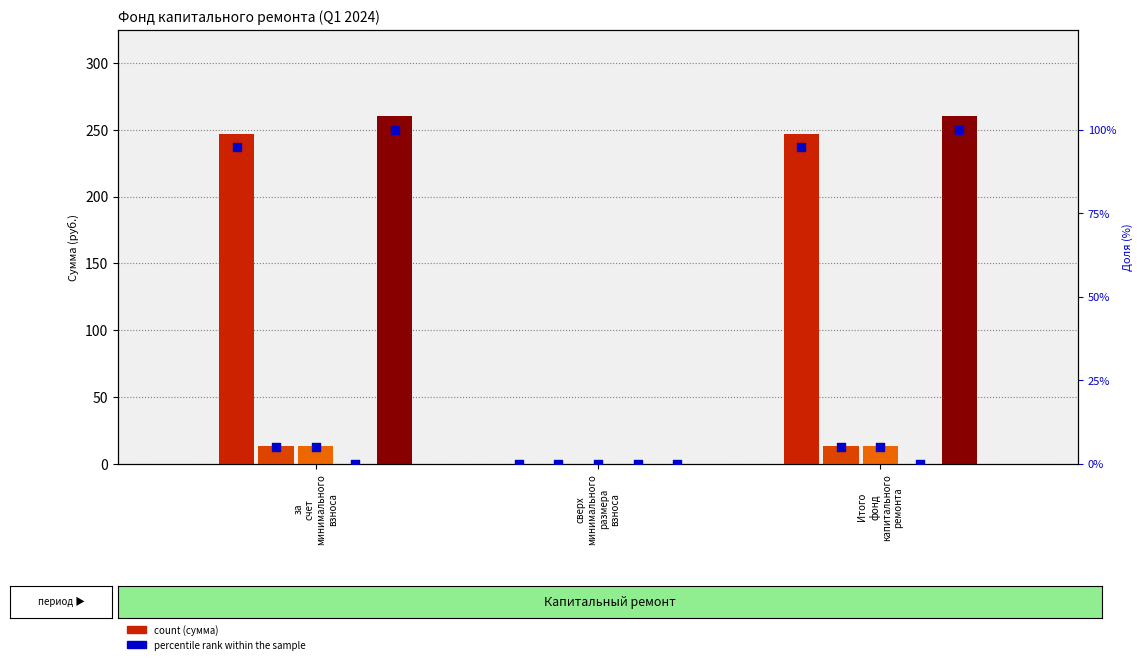

At how many categories does at least one series exceed 244?

2